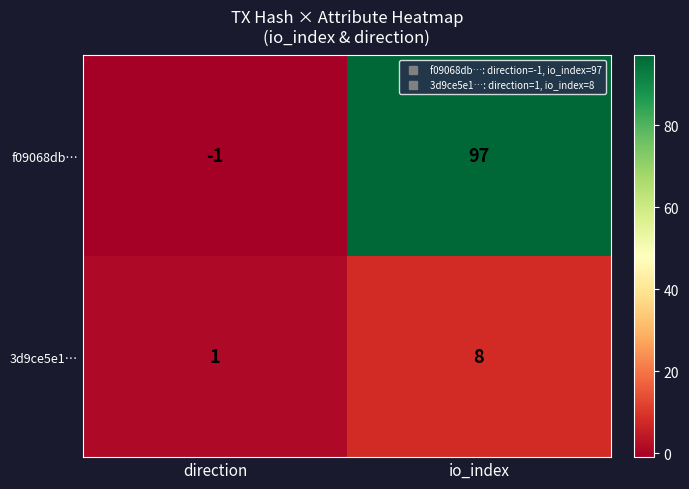

How many data points does each series have?

2